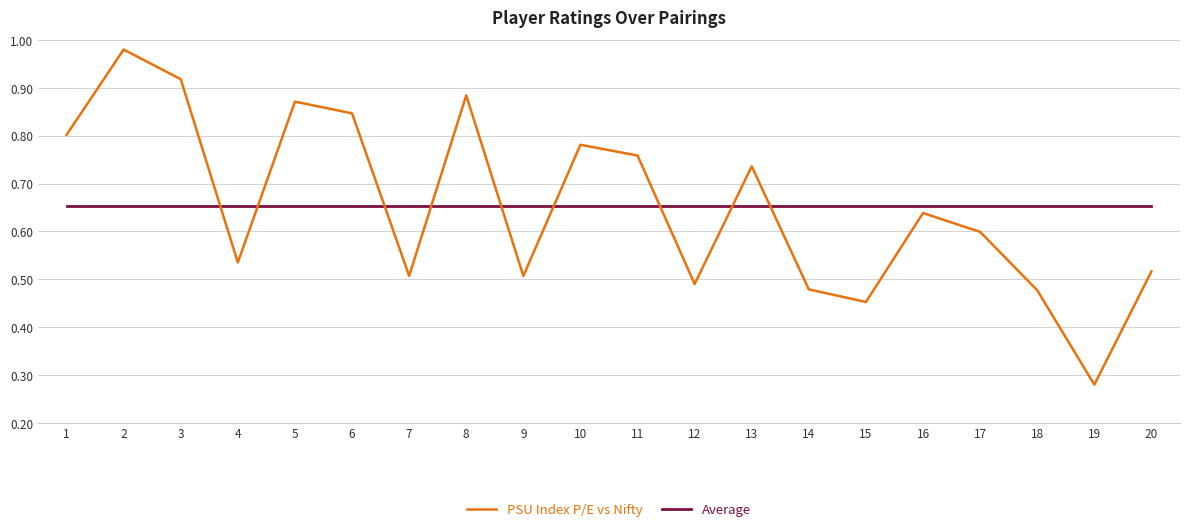

At 6, list the series in order from smallest to largest.

Average, PSU Index P/E vs Nifty